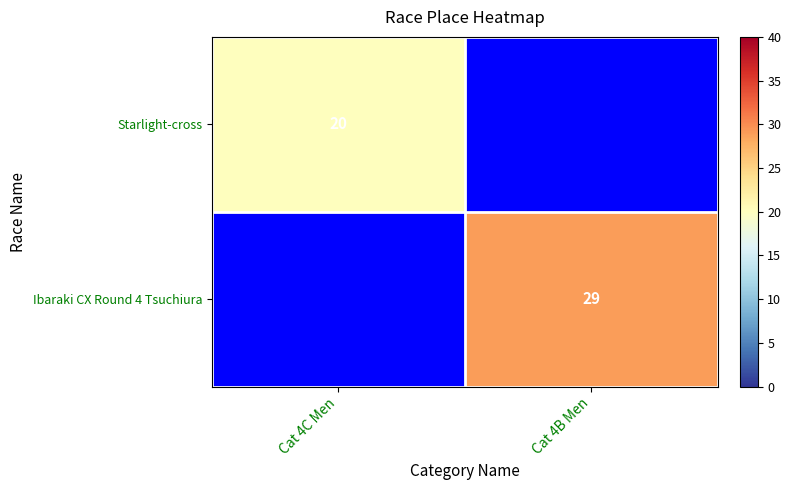

How many distinct data groups are displayed?

2